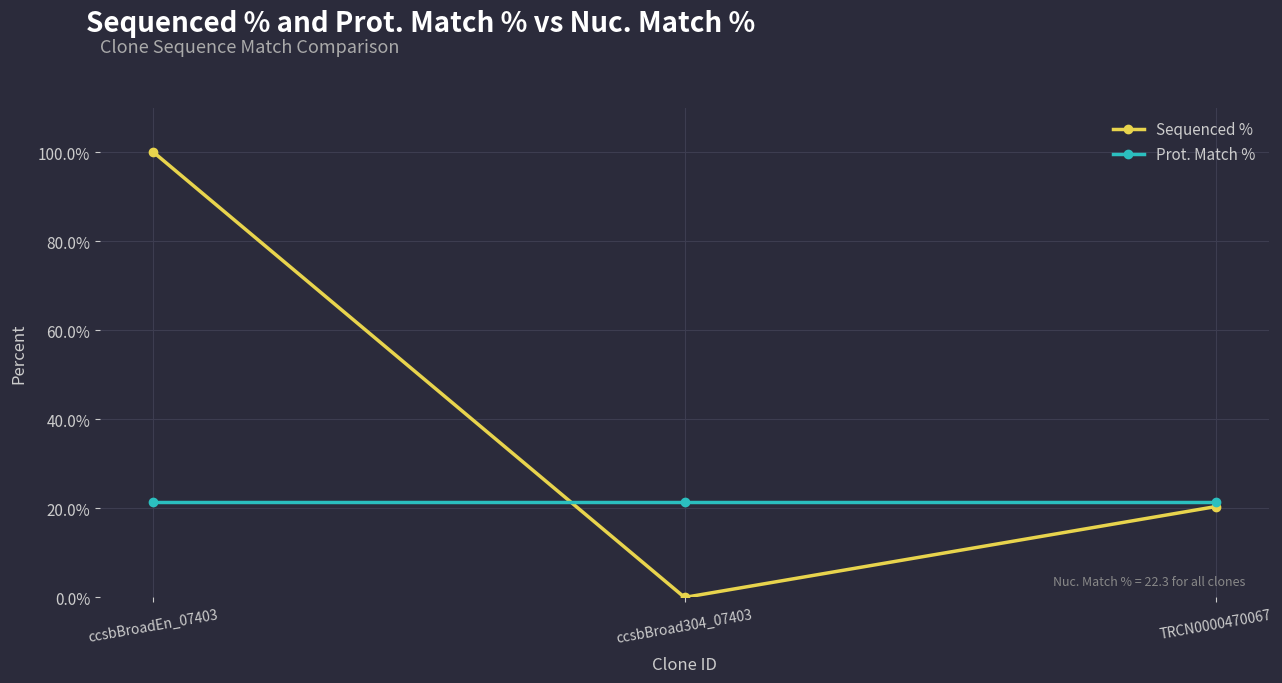

Between ccsbBroad304_07403 and TRCN0000470067, which series saw the biggest shift?

Sequenced %